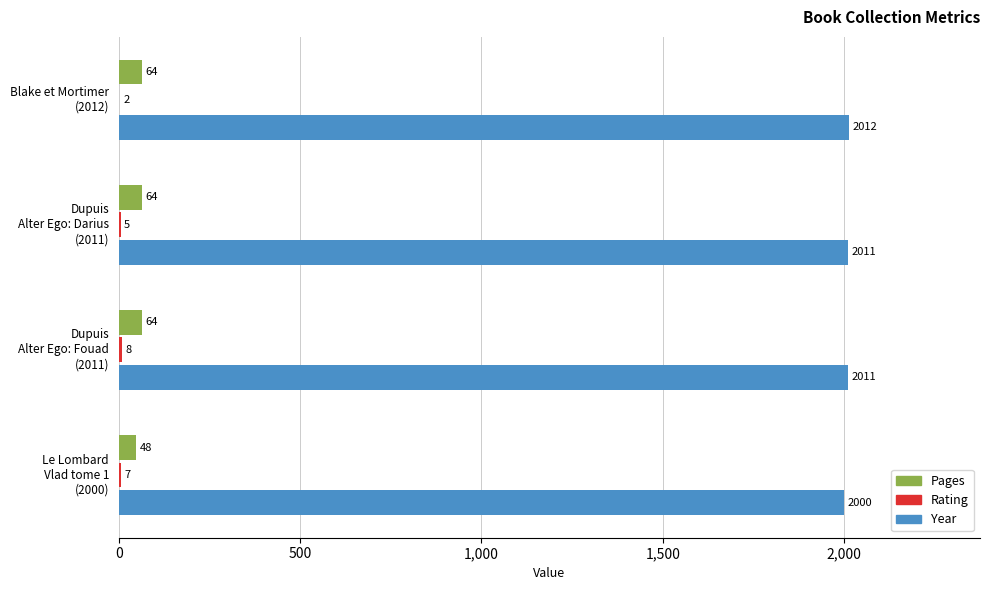

Which series has the largest total across all categories?

Year